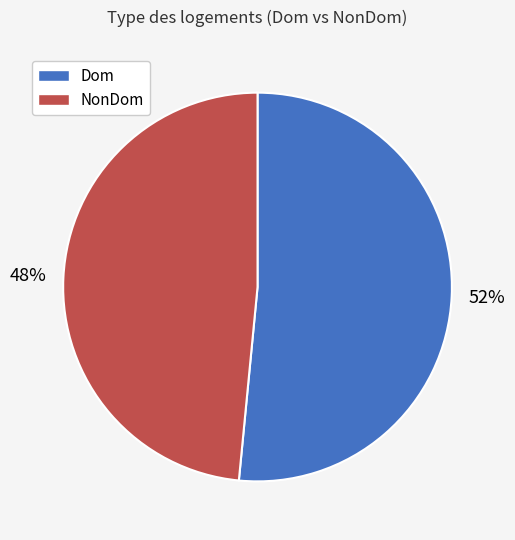

How many slices are in this pie chart?

2